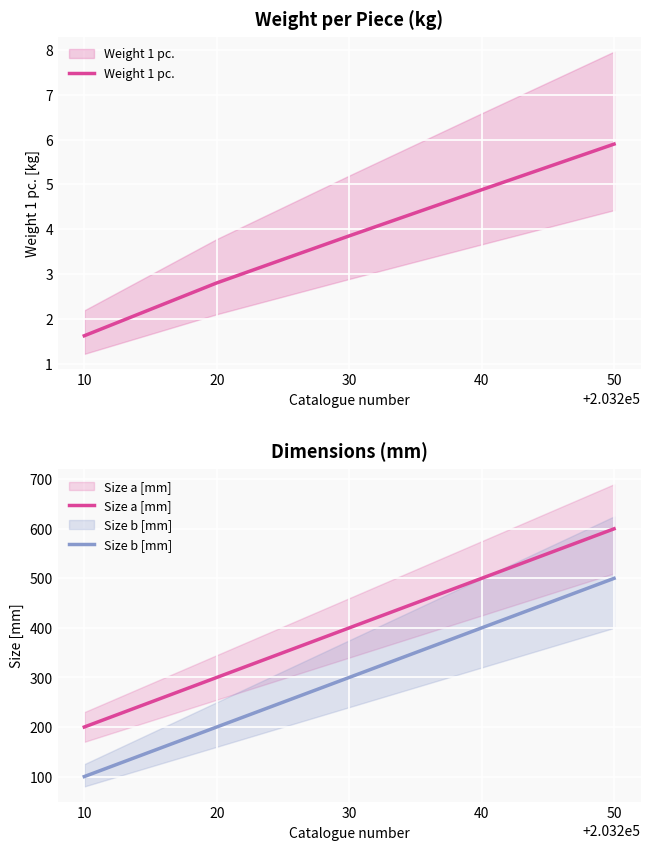

What is the value of the Size b [mm] point at the 1st from the left?

100.0